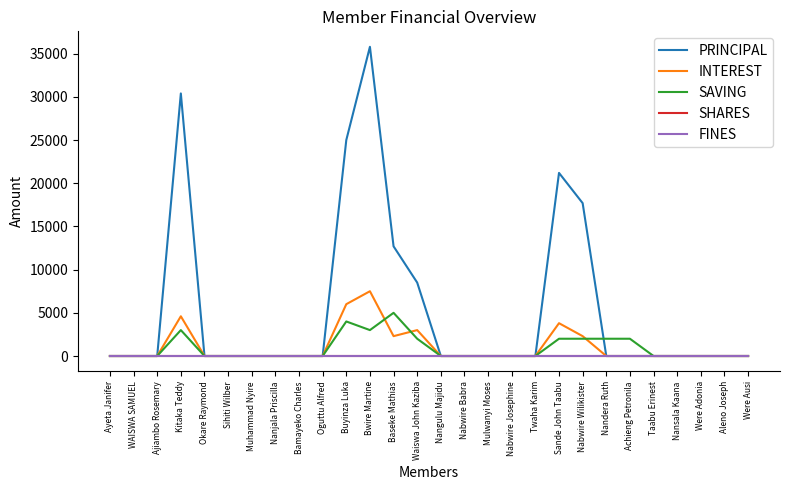

Reading right to left, list all the values displayed in this chart.

PRINCIPAL: Were Ausi=0	Aleno Joseph=0	Were Adonia=0	Nansala Kaana=0	Taabu Erinest=0	Achieng Petronila=0	Nandera Ruth=0	Nabwire Wilikister=17700	Sande John Taabu=21200	Twaha Karim=0	Nabwire Josephine=0	Mulwanyi Moses=0	Nabwire Babra=0	Nangulu Majidu=0	Waiswa John Kaziba=8500	Baseke Mathias=12700	Bwire Martine=35800	Buyinza Luka=25000	Oguttu Alfred=0	Bamayeko Charles=0	Nanjala Priscilla=0	Muhammad Nyire=0	Sihiti Wilber=0	Okare Raymond=0	Kitaka Teddy=30400	Ajiambo Rosemary=0	WAISWA SAMUEL=0	Ayeta Janifer=0
INTEREST: Were Ausi=0	Aleno Joseph=0	Were Adonia=0	Nansala Kaana=0	Taabu Erinest=0	Achieng Petronila=0	Nandera Ruth=0	Nabwire Wilikister=2300	Sande John Taabu=3800	Twaha Karim=0	Nabwire Josephine=0	Mulwanyi Moses=0	Nabwire Babra=0	Nangulu Majidu=0	Waiswa John Kaziba=3000	Baseke Mathias=2300	Bwire Martine=7500	Buyinza Luka=6000	Oguttu Alfred=0	Bamayeko Charles=0	Nanjala Priscilla=0	Muhammad Nyire=0	Sihiti Wilber=0	Okare Raymond=0	Kitaka Teddy=4600	Ajiambo Rosemary=0	WAISWA SAMUEL=0	Ayeta Janifer=0
SAVING: Were Ausi=0	Aleno Joseph=0	Were Adonia=0	Nansala Kaana=0	Taabu Erinest=0	Achieng Petronila=2000	Nandera Ruth=2000	Nabwire Wilikister=2000	Sande John Taabu=2000	Twaha Karim=0	Nabwire Josephine=0	Mulwanyi Moses=0	Nabwire Babra=0	Nangulu Majidu=0	Waiswa John Kaziba=2000	Baseke Mathias=5000	Bwire Martine=3000	Buyinza Luka=4000	Oguttu Alfred=0	Bamayeko Charles=0	Nanjala Priscilla=0	Muhammad Nyire=0	Sihiti Wilber=0	Okare Raymond=0	Kitaka Teddy=3000	Ajiambo Rosemary=0	WAISWA SAMUEL=0	Ayeta Janifer=0
SHARES: Were Ausi=0	Aleno Joseph=0	Were Adonia=0	Nansala Kaana=0	Taabu Erinest=0	Achieng Petronila=0	Nandera Ruth=0	Nabwire Wilikister=0	Sande John Taabu=0	Twaha Karim=0	Nabwire Josephine=0	Mulwanyi Moses=0	Nabwire Babra=0	Nangulu Majidu=0	Waiswa John Kaziba=0	Baseke Mathias=0	Bwire Martine=0	Buyinza Luka=0	Oguttu Alfred=0	Bamayeko Charles=0	Nanjala Priscilla=0	Muhammad Nyire=0	Sihiti Wilber=0	Okare Raymond=0	Kitaka Teddy=0	Ajiambo Rosemary=0	WAISWA SAMUEL=0	Ayeta Janifer=0
FINES: Were Ausi=0	Aleno Joseph=0	Were Adonia=0	Nansala Kaana=0	Taabu Erinest=0	Achieng Petronila=0	Nandera Ruth=0	Nabwire Wilikister=0	Sande John Taabu=0	Twaha Karim=0	Nabwire Josephine=0	Mulwanyi Moses=0	Nabwire Babra=0	Nangulu Majidu=0	Waiswa John Kaziba=0	Baseke Mathias=0	Bwire Martine=0	Buyinza Luka=0	Oguttu Alfred=0	Bamayeko Charles=0	Nanjala Priscilla=0	Muhammad Nyire=0	Sihiti Wilber=0	Okare Raymond=0	Kitaka Teddy=0	Ajiambo Rosemary=0	WAISWA SAMUEL=0	Ayeta Janifer=0